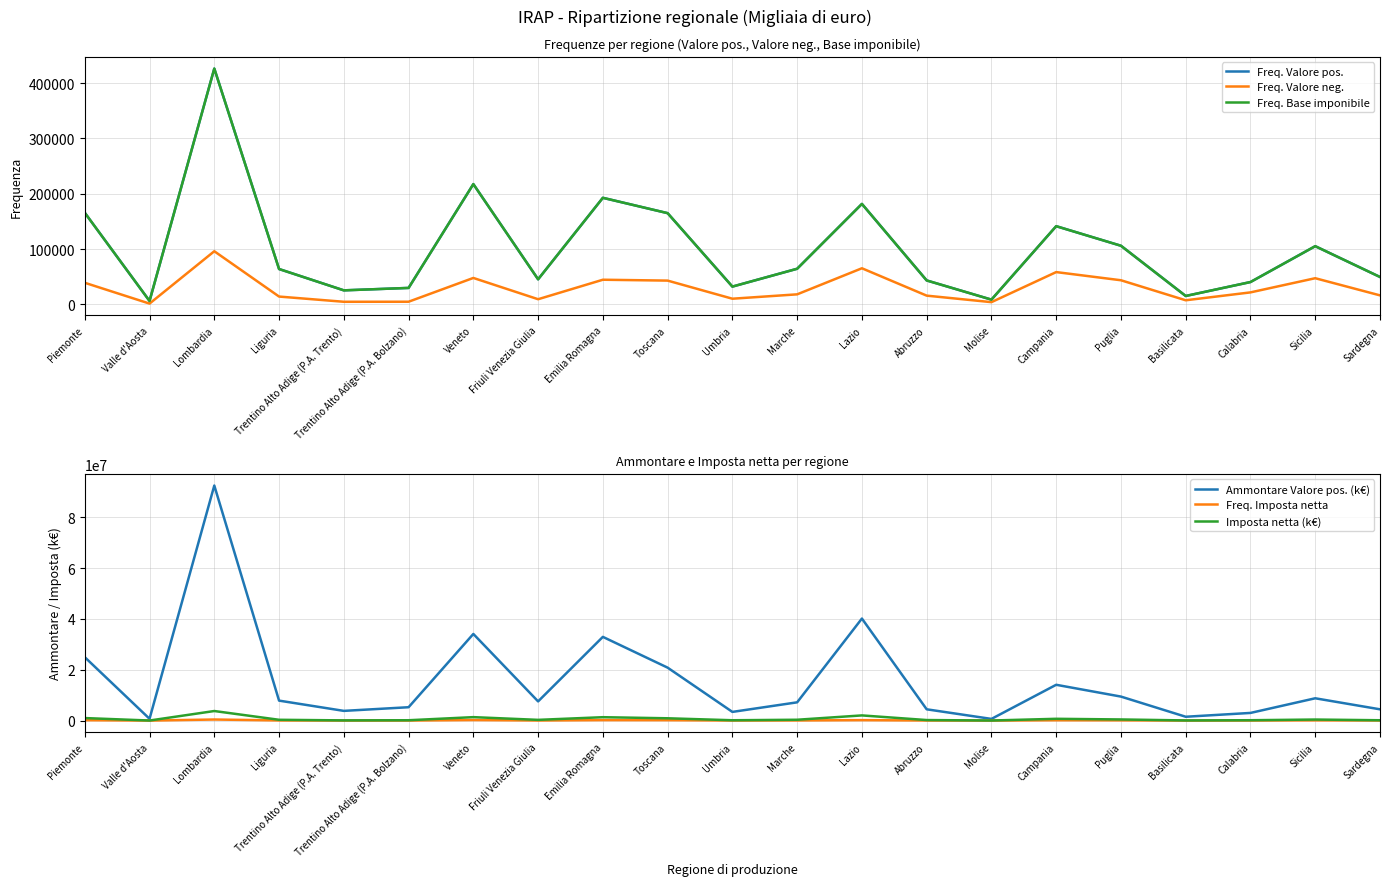

Rank the series by their maximum value, from highest to lowest.

Ammontare Valore pos. (k€), Imposta netta (k€), Freq. Valore pos., Freq. Base imponibile, Freq. Imposta netta, Freq. Valore neg.